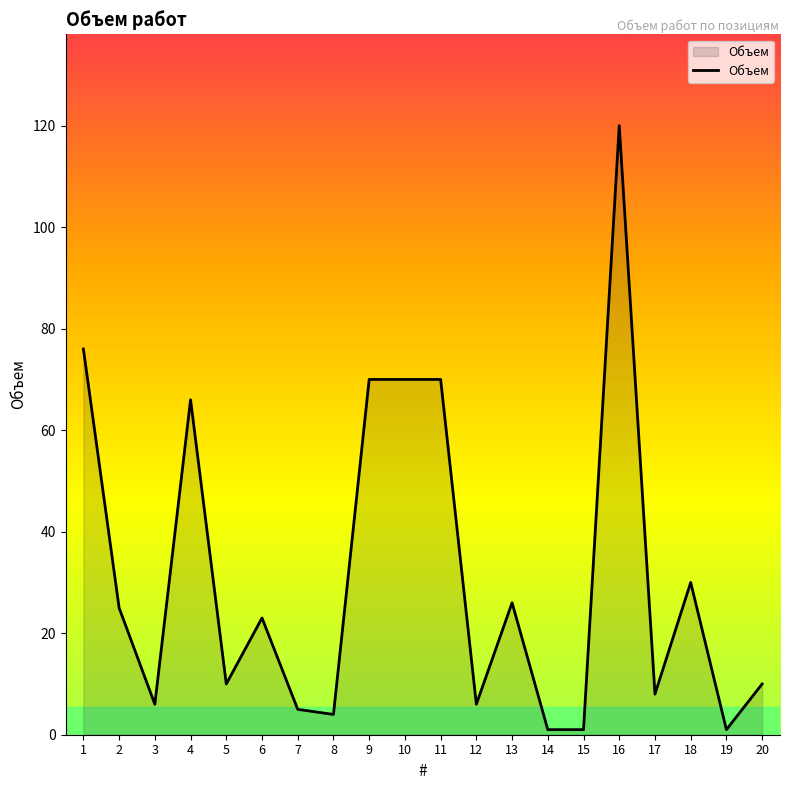

What is the difference between the second highest and second lowest values?

75